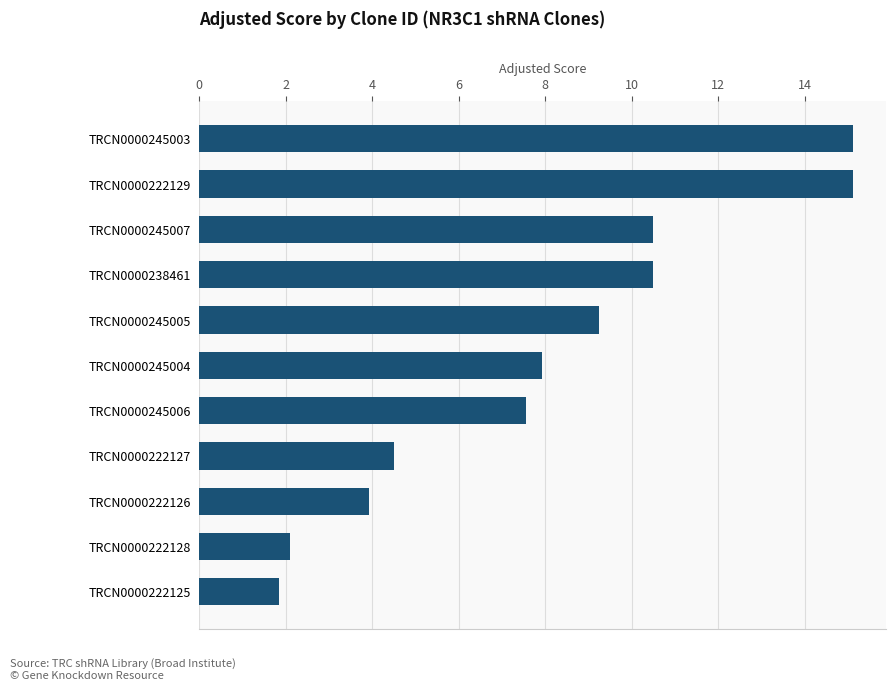

The value at TRCN0000245003 is 24.1. True or false?

False